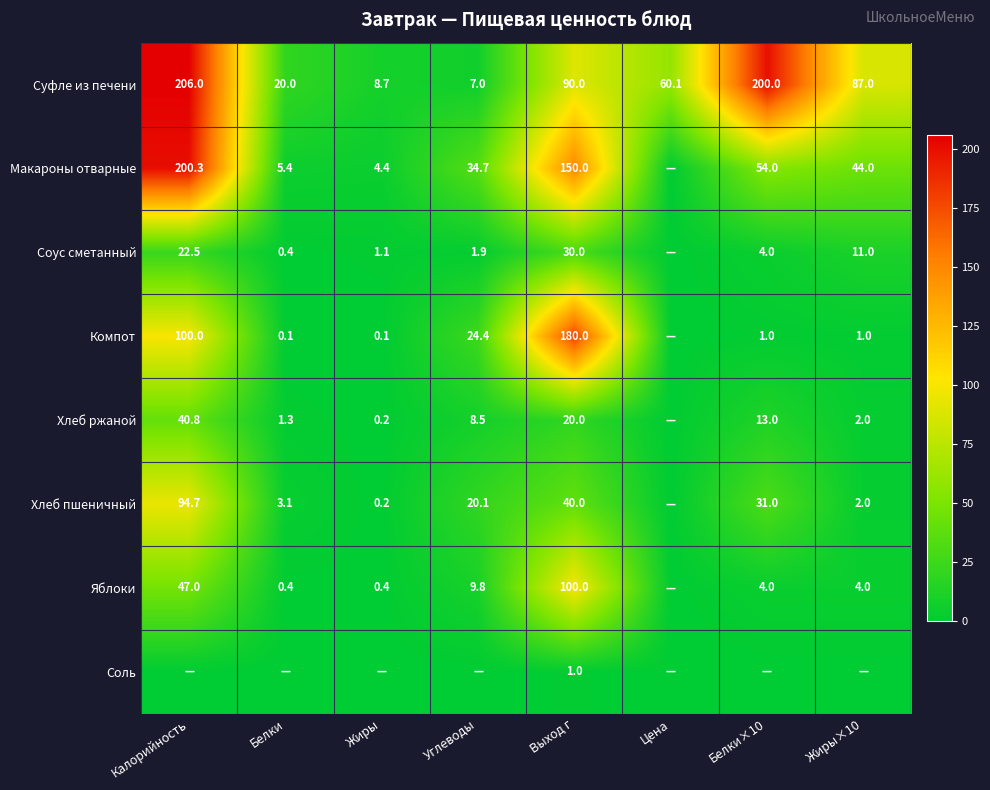

What is the sum of the Яблоки values at Жиры×10 and Выход г?

104.0